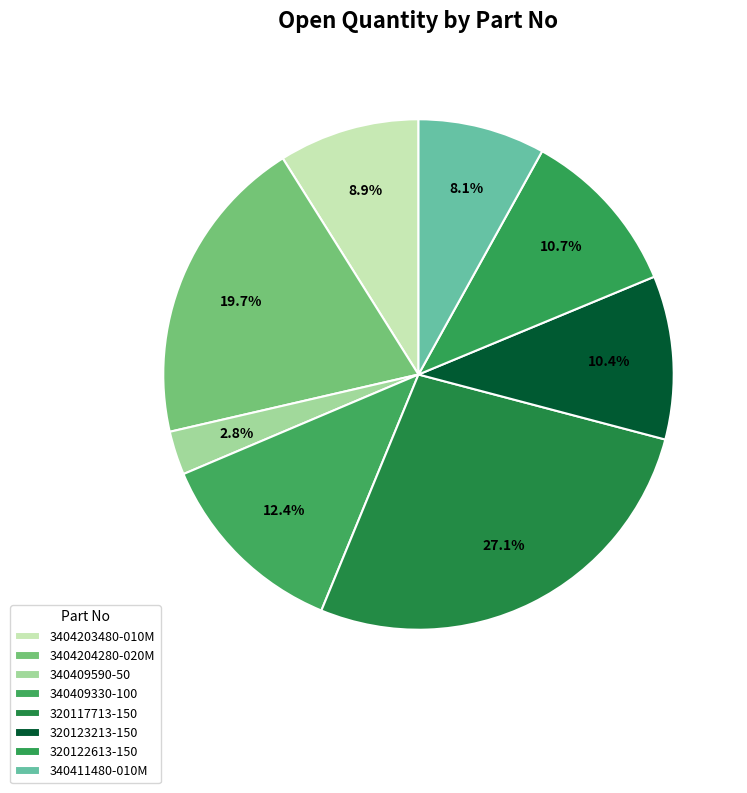

Between 340411480-010M and 3404203480-010M, which is larger?

3404203480-010M